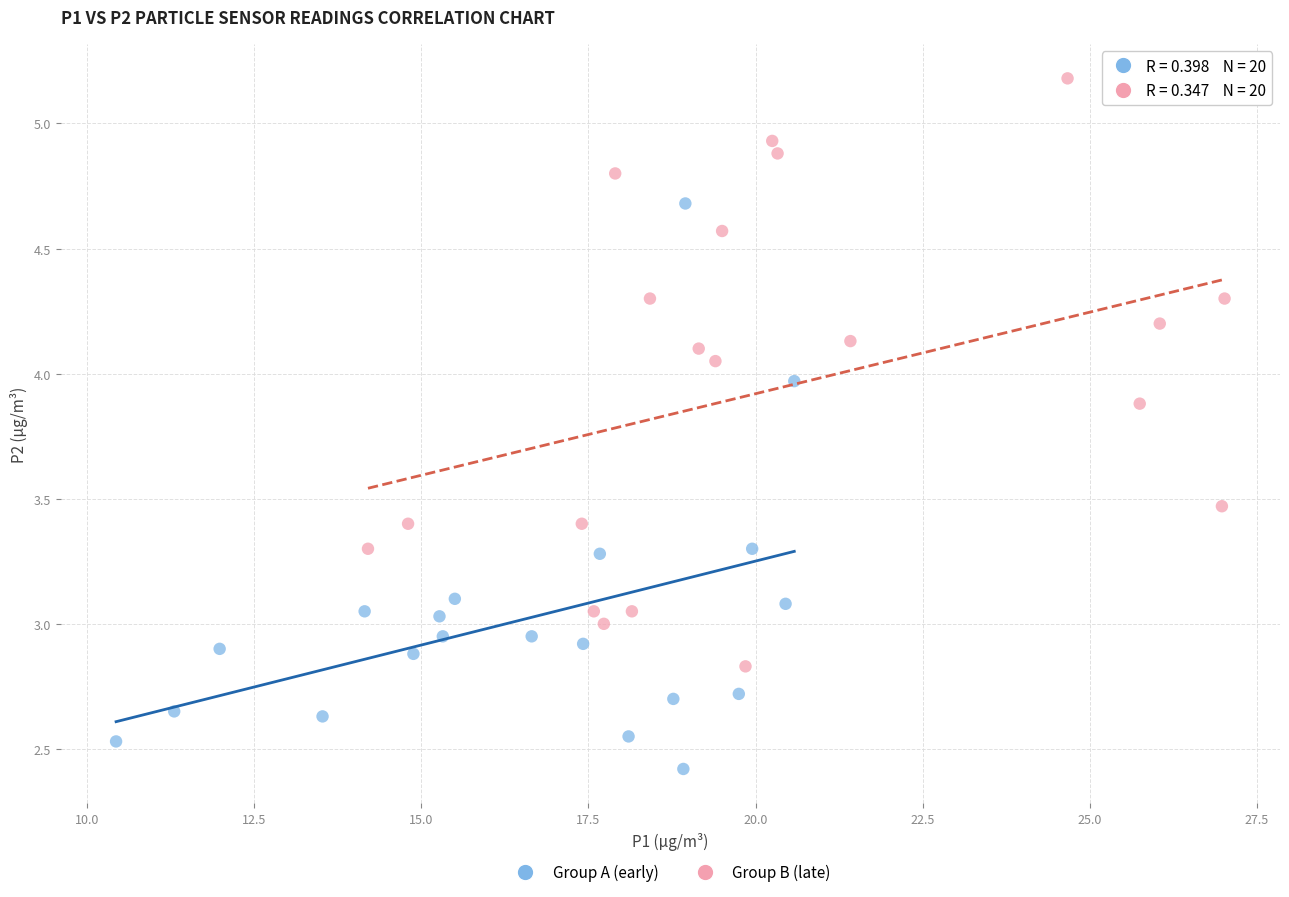

Which series reaches the minimum Y coordinate?

Group A (early)